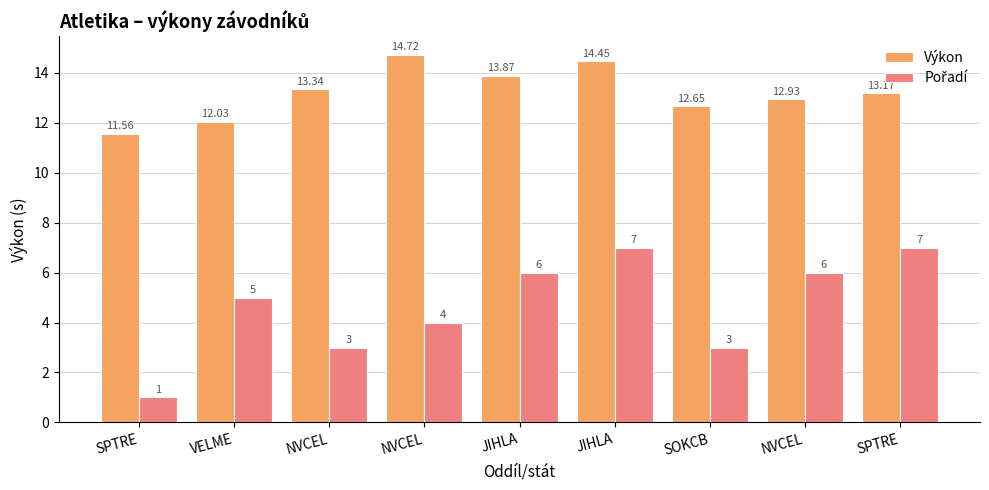

Between JIHLA and VELME, which is larger?

JIHLA